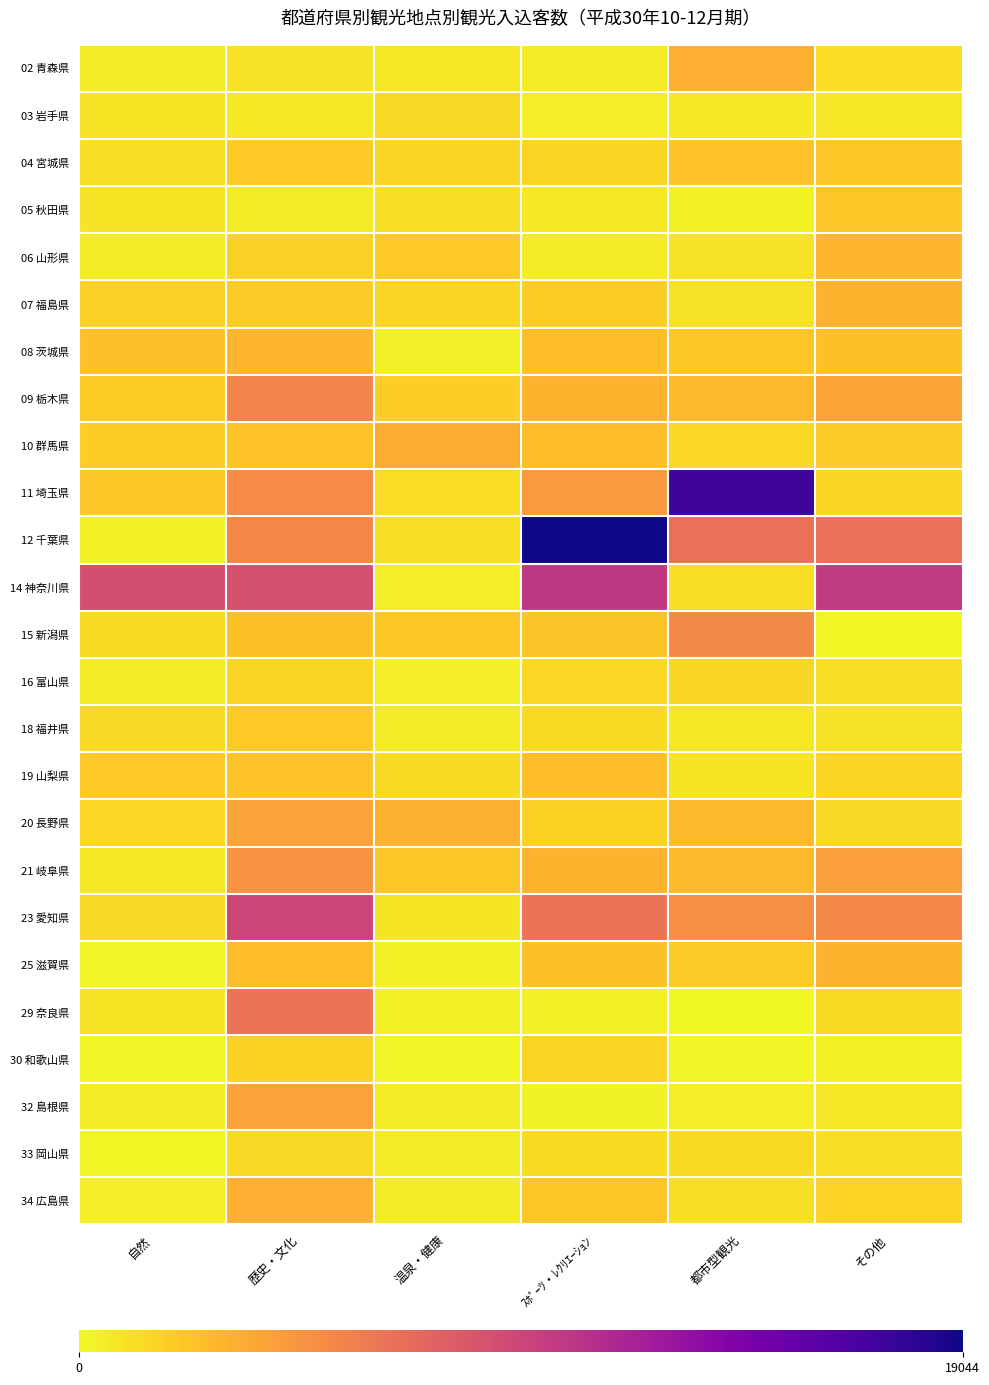

Reading left to right, list all the values displayed in this chart.

02 青森県: 自然=616.1	歴史・文化=1016.6	温泉・健康=786.7	ｽﾎﾟｰﾂ・ﾚｸﾘｴｰｼｮﾝ=657.1	都市型観光=3372.7	その他=1195.2
03 岩手県: 自然=948.7	歴史・文化=678.6	温泉・健康=1349.5	ｽﾎﾟｰﾂ・ﾚｸﾘｴｰｼｮﾝ=476.1	都市型観光=702.8	その他=782.9
04 宮城県: 自然=1141.4	歴史・文化=2127.4	温泉・健康=1576.6	ｽﾎﾟｰﾂ・ﾚｸﾘｴｰｼｮﾝ=1619.2	都市型観光=2409.4	その他=2175.1
05 秋田県: 自然=917.4	歴史・文化=620.2	温泉・健康=1045.3	ｽﾎﾟｰﾂ・ﾚｸﾘｴｰｼｮﾝ=701.0	都市型観光=332.0	その他=2203.4
06 山形県: 自然=523.2	歴史・文化=1800.5	温泉・健康=2136.5	ｽﾎﾟｰﾂ・ﾚｸﾘｴｰｼｮﾝ=655.6	都市型観光=1005.8	その他=2977.0
07 福島県: 自然=1804.2	歴史・文化=2051.0	温泉・健康=1569.5	ｽﾎﾟｰﾂ・ﾚｸﾘｴｰｼｮﾝ=1879.2	都市型観光=982.9	その他=3147.8
08 茨城県: 自然=2556.7	歴史・文化=3040.0	温泉・健康=416.5	ｽﾎﾟｰﾂ・ﾚｸﾘｴｰｼｮﾝ=2630.3	都市型観光=2189.1	その他=2494.8
09 栃木県: 自然=1954.0	歴史・文化=5630.8	温泉・健康=1873.8	ｽﾎﾟｰﾂ・ﾚｸﾘｴｰｼｮﾝ=3198.5	都市型観光=2834.3	その他=3881.0
10 群馬県: 自然=1930.9	歴史・文化=2438.0	温泉・健康=3423.1	ｽﾎﾟｰﾂ・ﾚｸﾘｴｰｼｮﾝ=2663.2	都市型観光=1421.7	その他=2078.9
11 埼玉県: 自然=2208.7	歴史・文化=5257.4	温泉・健康=1264.2	ｽﾎﾟｰﾂ・ﾚｸﾘｴｰｼｮﾝ=4444.2	都市型観光=17168.7	その他=1618.1
12 千葉県: 自然=299.6	歴史・文化=5494.7	温泉・健康=1077.7	ｽﾎﾟｰﾂ・ﾚｸﾘｴｰｼｮﾝ=19044.3	都市型観光=6785.6	その他=6808.1
14 神奈川県: 自然=8929.0	歴史・文化=8720.5	温泉・健康=496.1	ｽﾎﾟｰﾂ・ﾚｸﾘｴｰｼｮﾝ=10376.1	都市型観光=1127.8	その他=10292.0
15 新潟県: 自然=1323.3	歴史・文化=2462.1	温泉・健康=2238.9	ｽﾎﾟｰﾂ・ﾚｸﾘｴｰｼｮﾝ=2351.8	都市型観光=5333.4	その他=75.6
16 富山県: 自然=589.2	歴史・文化=1566.5	温泉・健康=467.2	ｽﾎﾟｰﾂ・ﾚｸﾘｴｰｼｮﾝ=1417.1	都市型観光=1525.8	その他=1089.8
18 福井県: 自然=1348.4	歴史・文化=2139.7	温泉・健康=605.0	ｽﾎﾟｰﾂ・ﾚｸﾘｴｰｼｮﾝ=1333.2	都市型観光=764.3	その他=974.4
19 山梨県: 自然=2098.1	歴史・文化=2426.8	温泉・健康=1282.8	ｽﾎﾟｰﾂ・ﾚｸﾘｴｰｼｮﾝ=2653.3	都市型観光=962.0	その他=1563.8
20 長野県: 自然=1486.2	歴史・文化=4037.8	温泉・健康=3257.3	ｽﾎﾟｰﾂ・ﾚｸﾘｴｰｼｮﾝ=1724.8	都市型観光=2783.4	その他=1410.7
21 岐阜県: 自然=705.4	歴史・文化=4817.7	温泉・健康=2221.2	ｽﾎﾟｰﾂ・ﾚｸﾘｴｰｼｮﾝ=3166.8	都市型観光=2897.0	その他=4231.3
23 愛知県: 自然=1409.2	歴史・文化=9534.1	温泉・健康=844.8	ｽﾎﾟｰﾂ・ﾚｸﾘｴｰｼｮﾝ=6616.3	都市型観光=5076.2	その他=5480.6
25 滋賀県: 自然=162.4	歴史・文化=2736.2	温泉・健康=325.6	ｽﾎﾟｰﾂ・ﾚｸﾘｴｰｼｮﾝ=2461.1	都市型観光=2050.4	その他=3147.5
29 奈良県: 自然=944.4	歴史・文化=6564.5	温泉・健康=367.5	ｽﾎﾟｰﾂ・ﾚｸﾘｴｰｼｮﾝ=368.0	都市型観光=52.2	その他=1332.6
30 和歌山県: 自然=182.2	歴史・文化=1733.4	温泉・健康=188.7	ｽﾎﾟｰﾂ・ﾚｸﾘｴｰｼｮﾝ=1602.2	都市型観光=218.6	その他=333.2
32 島根県: 自然=525.0	歴史・文化=4037.7	温泉・健康=583.2	ｽﾎﾟｰﾂ・ﾚｸﾘｴｰｼｮﾝ=258.4	都市型観光=447.6	その他=786.4
33 岡山県: 自然=127.7	歴史・文化=1405.9	温泉・健康=562.1	ｽﾎﾟｰﾂ・ﾚｸﾘｴｰｼｮﾝ=1281.9	都市型観光=1307.3	その他=1057.8
34 広島県: 自然=512.6	歴史・文化=3354.0	温泉・健康=546.2	ｽﾎﾟｰﾂ・ﾚｸﾘｴｰｼｮﾝ=2254.2	都市型観光=1103.0	その他=1667.1